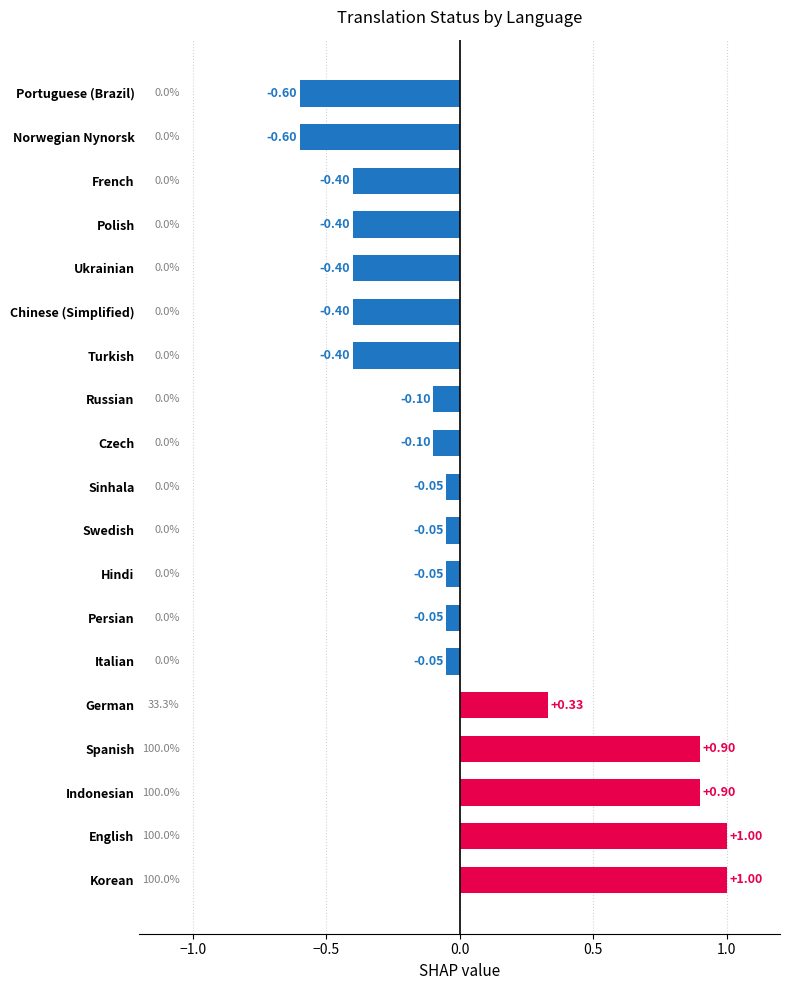

What is the change in value from German to Swedish?

-0.4